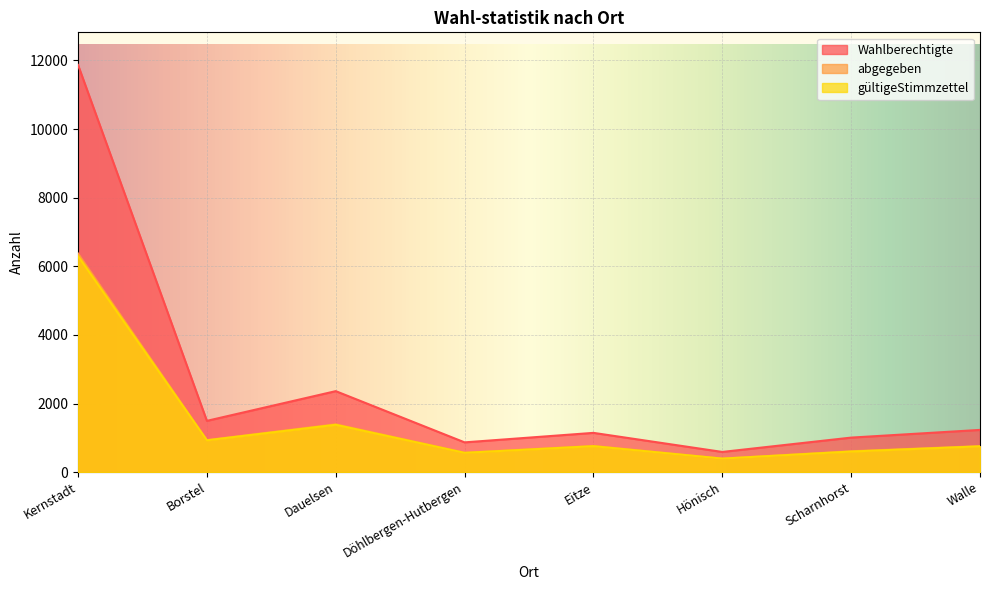

Which series has the largest total across all categories?

Wahlberechtigte